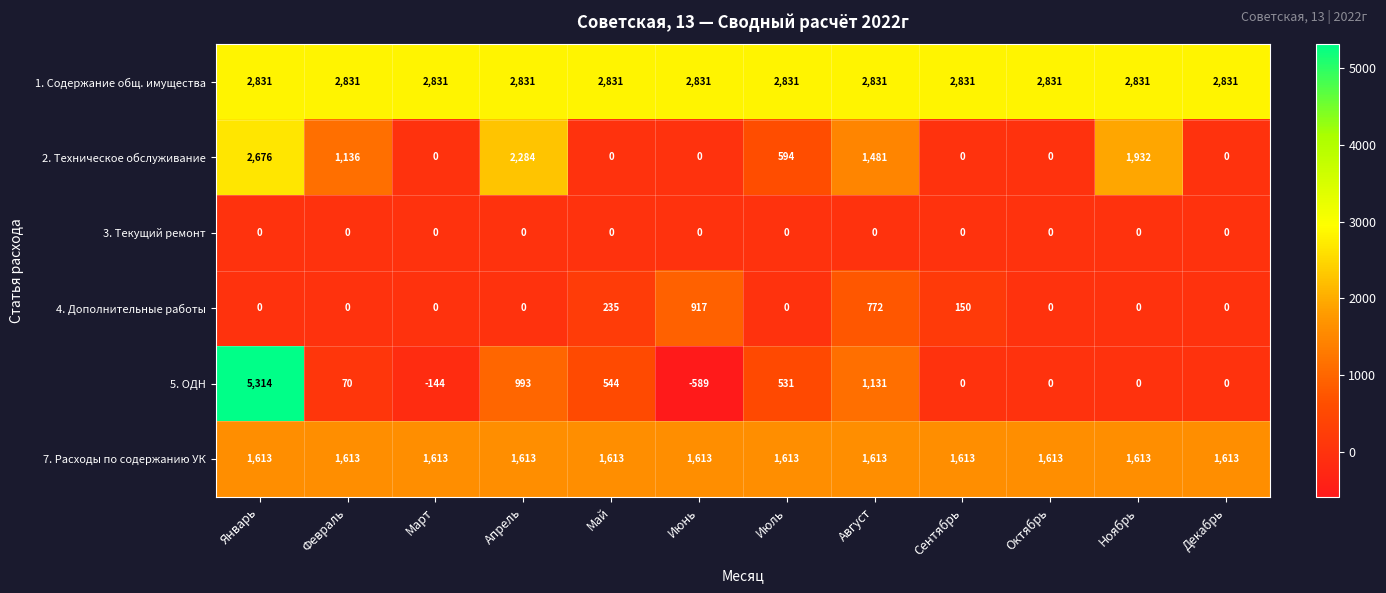

What is the maximum value for 2. Техническое обслуживание?

2676